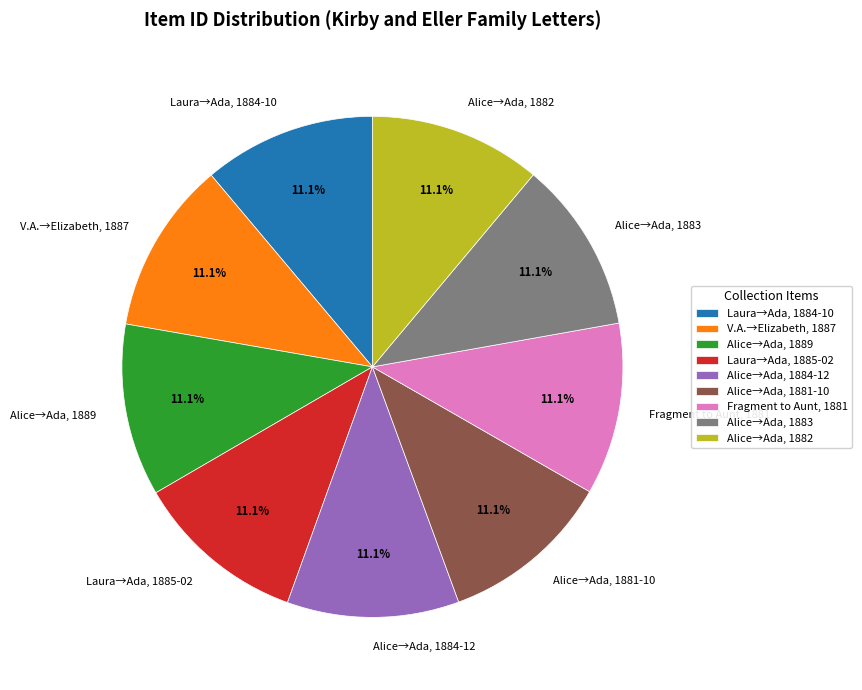

To the nearest percent, what is the average slice percentage?

11%